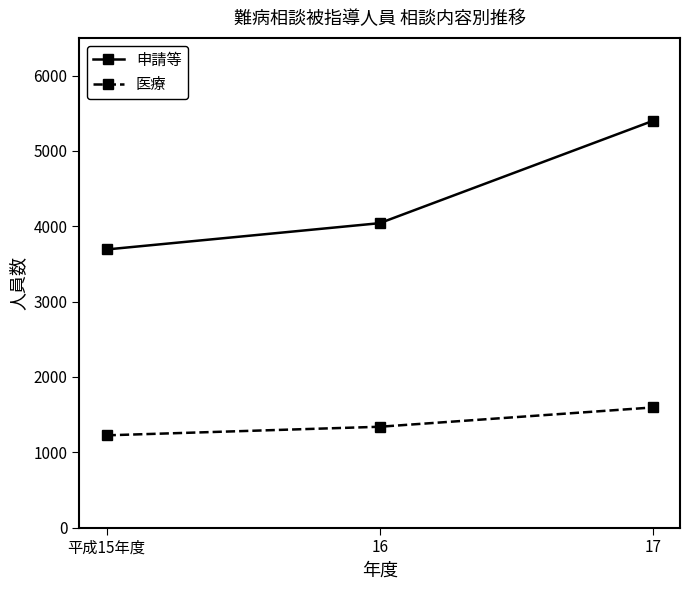

At how many categories does at least one series exceed 2324?

3